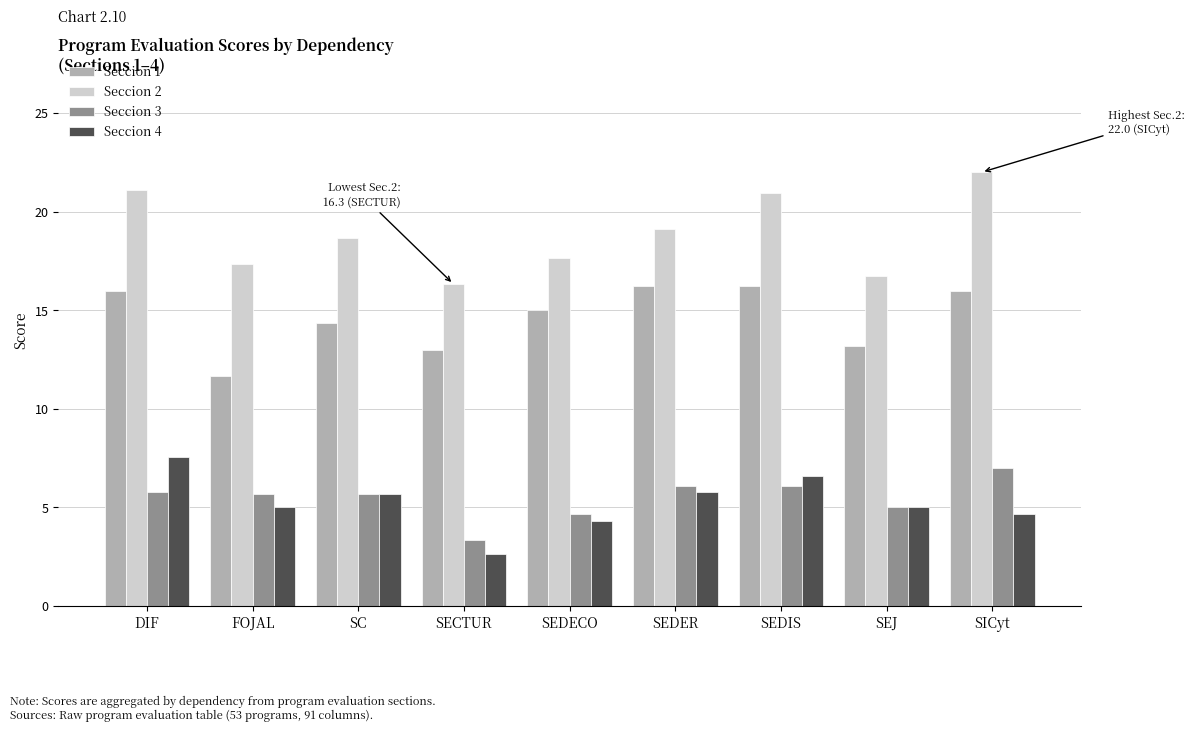

How many bars are there in each group?

4